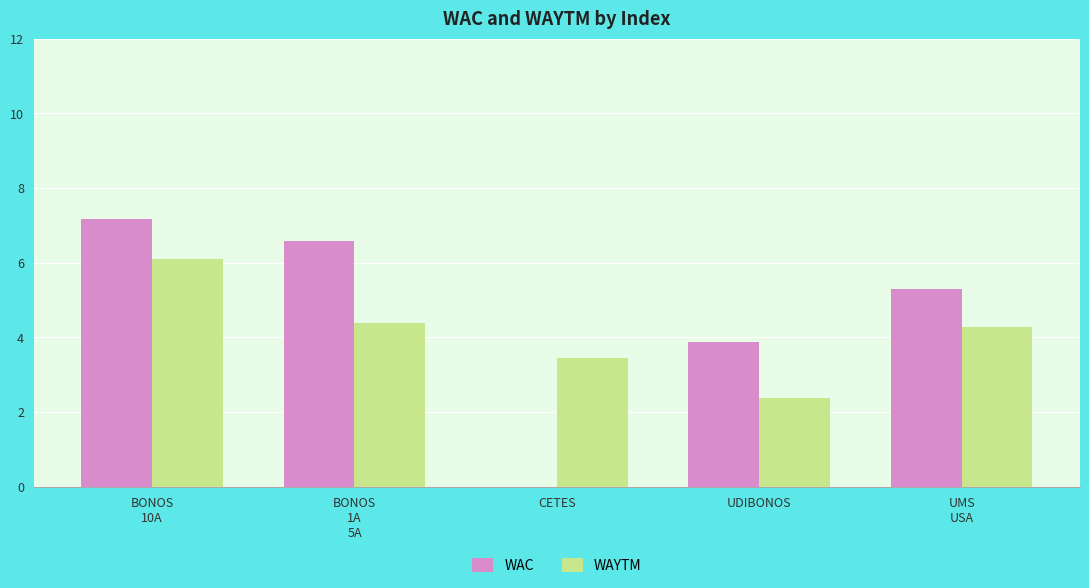

What is the average value of the WAC series?

4.6